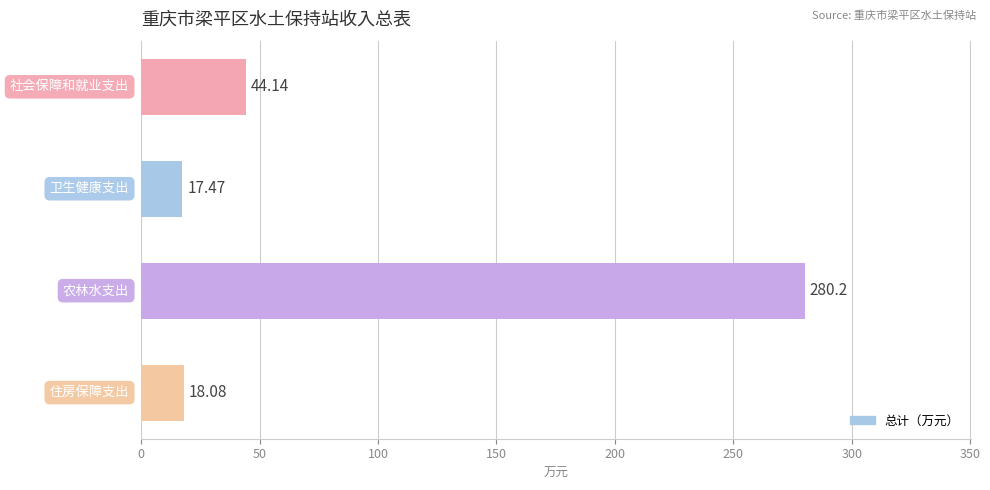

What is the maximum value shown in the chart?

280.2